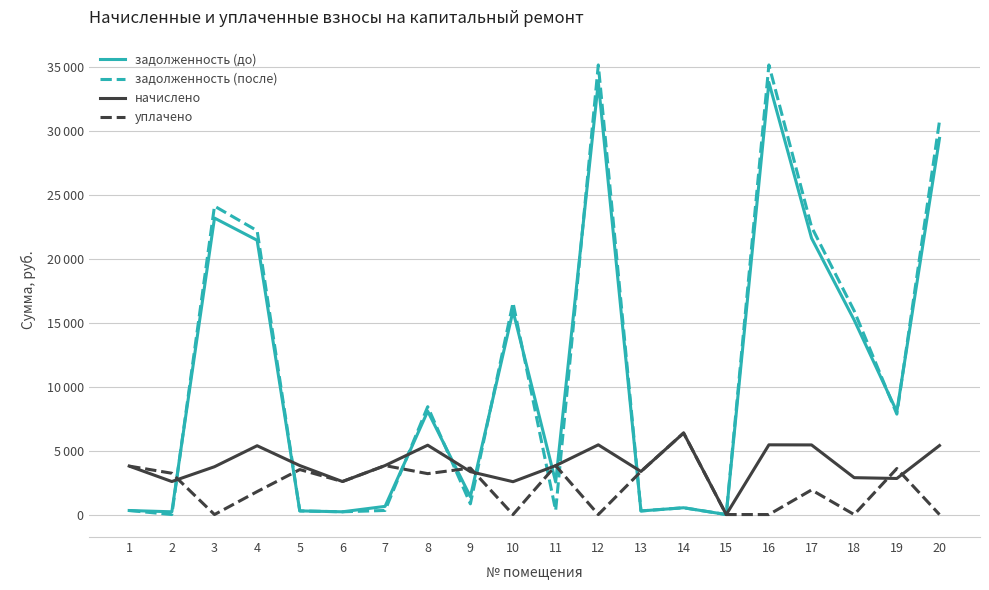

Where do задолженность (до) and уплачено first cross each other?

2 and 3